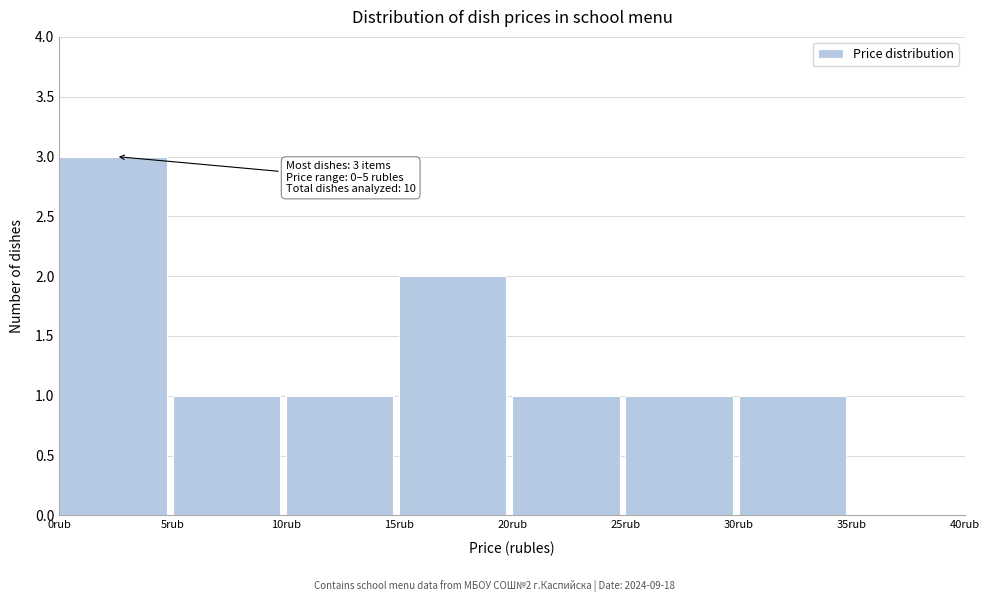

Which range on the x-axis has the tallest bar?

0 to 5